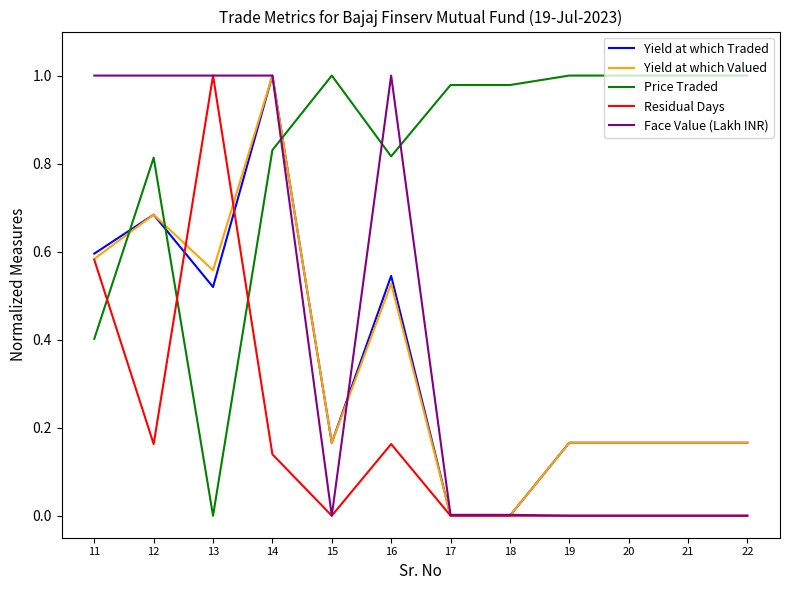

At which label does Yield at which Valued reach its peak?

14